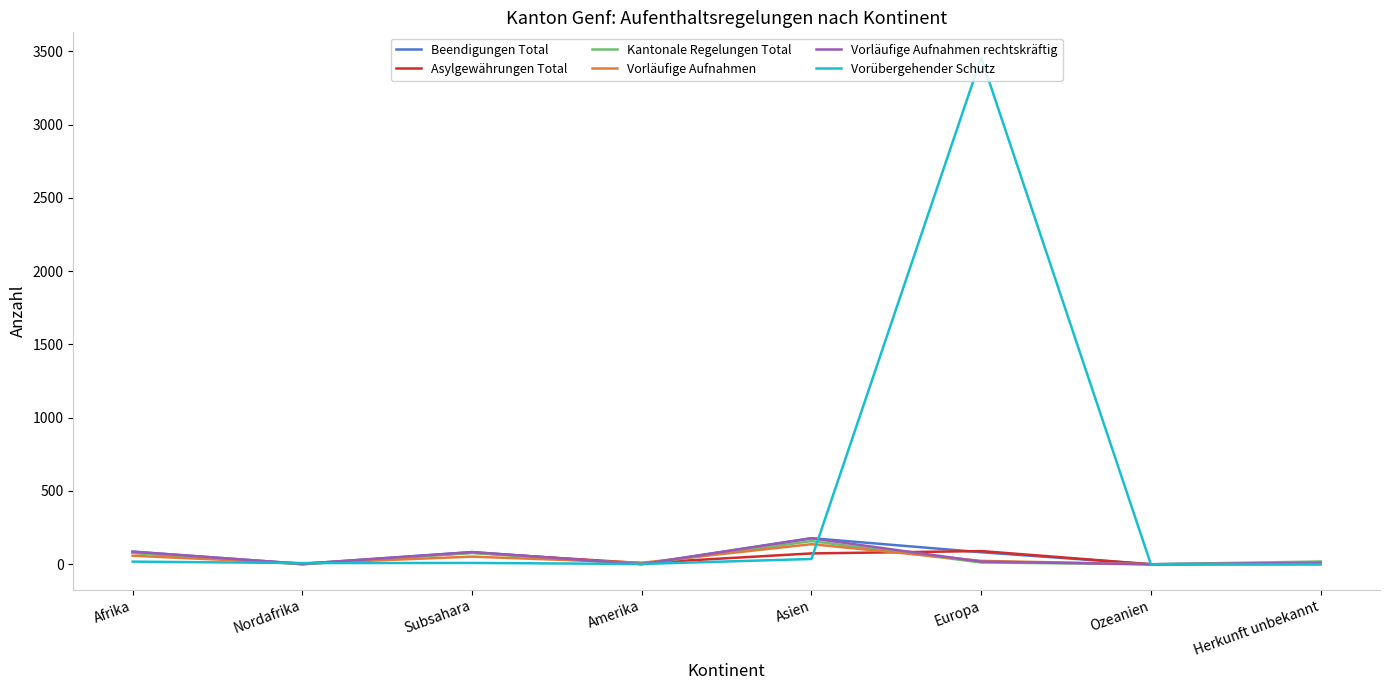

Does the chart display data point markers on the line(s)?

No